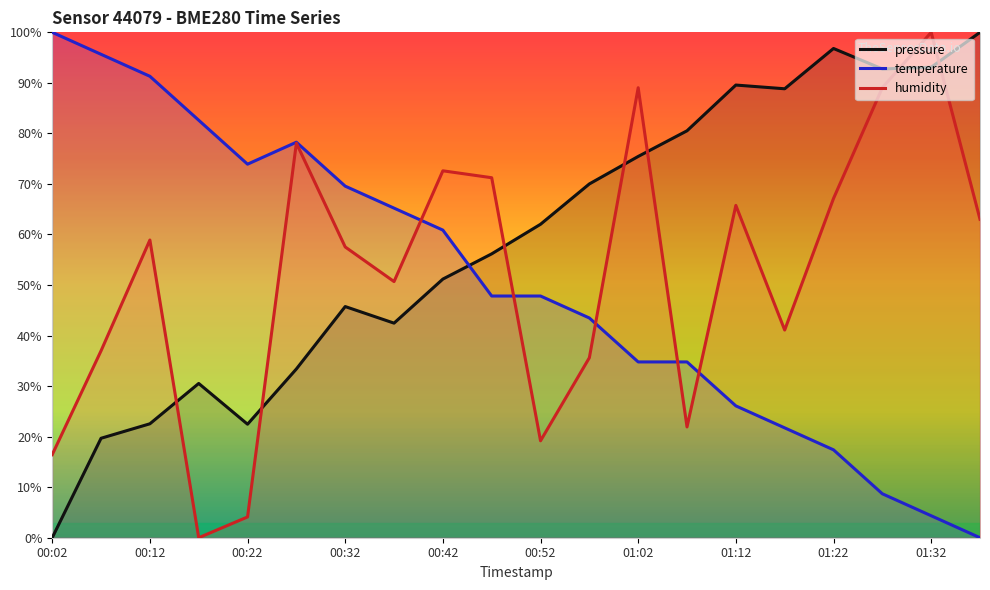

Between which two adjacent categories do humidity and temperature first intersect?

00:37 and 00:42